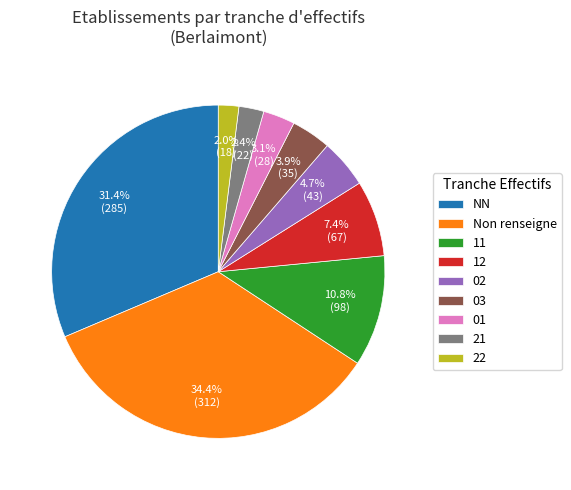

What percentage is the 12 slice, to the nearest percent?

7%